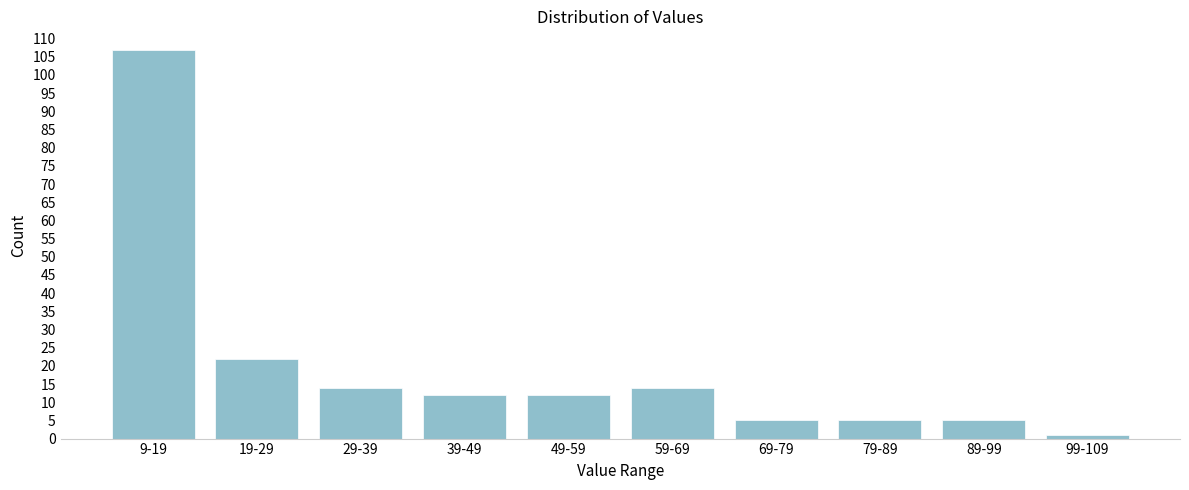

Reading left to right, list all the values displayed in this chart.

107	22	14	12	12	14	5	5	5	1